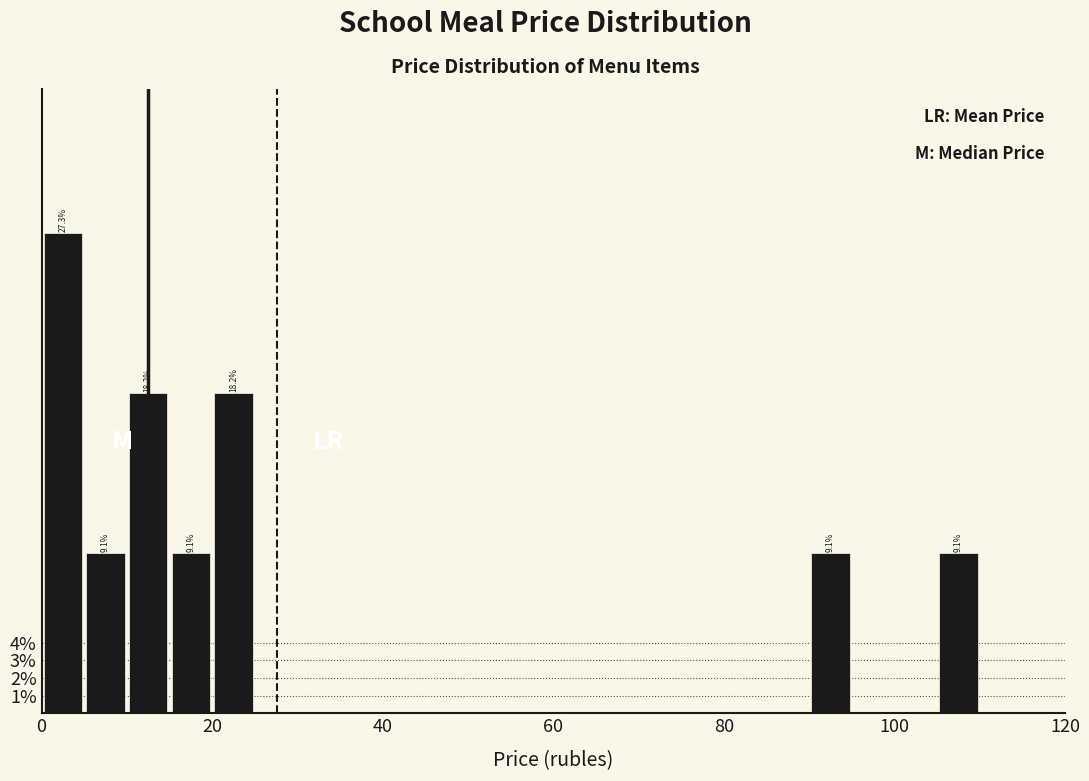

Read against the x-axis, roughly where is the centre of the tallest bar?

2